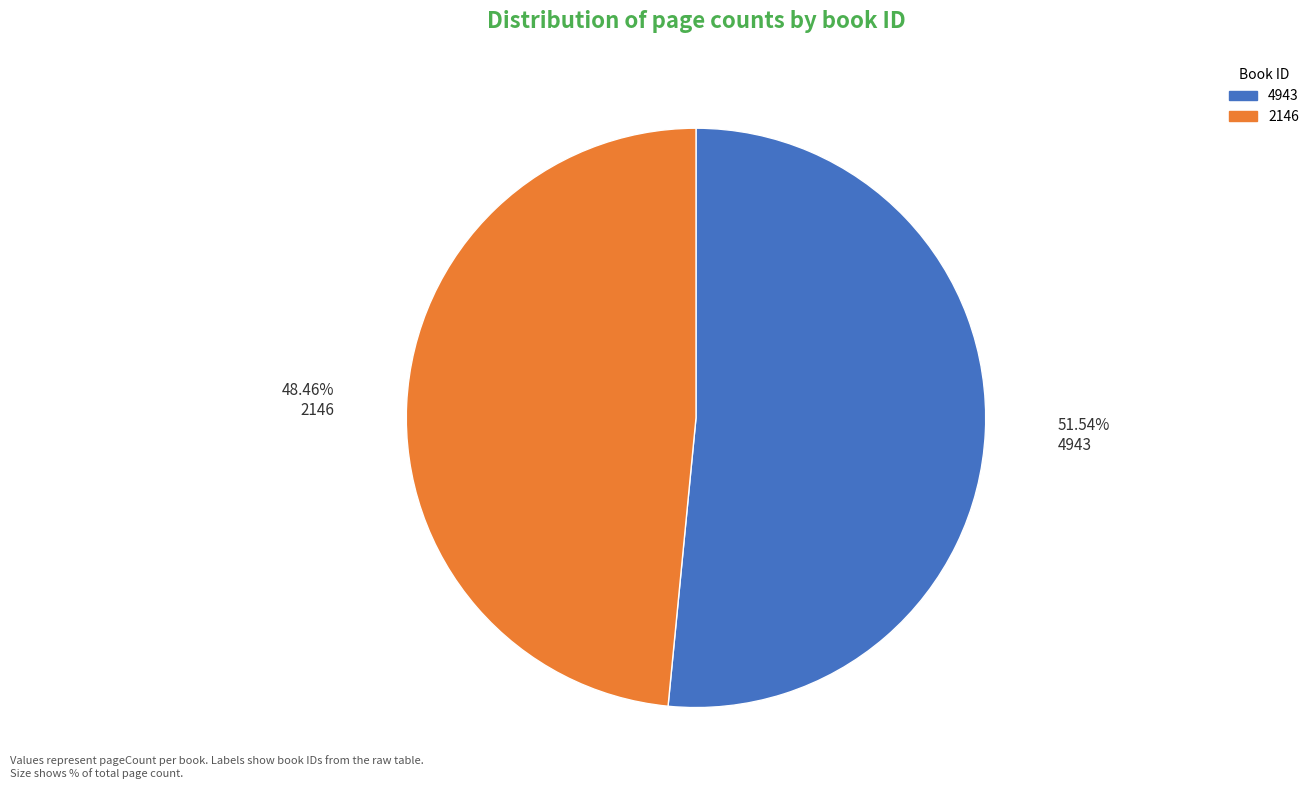

Is the sum of 2146 and 4943 greater than half?

Yes